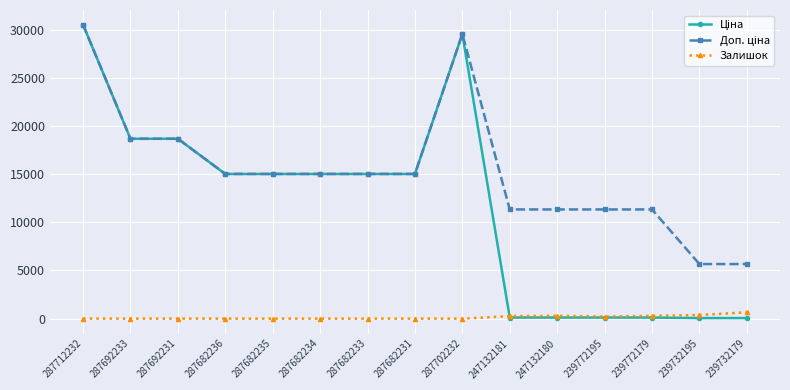

How many distinct data groups are displayed?

3